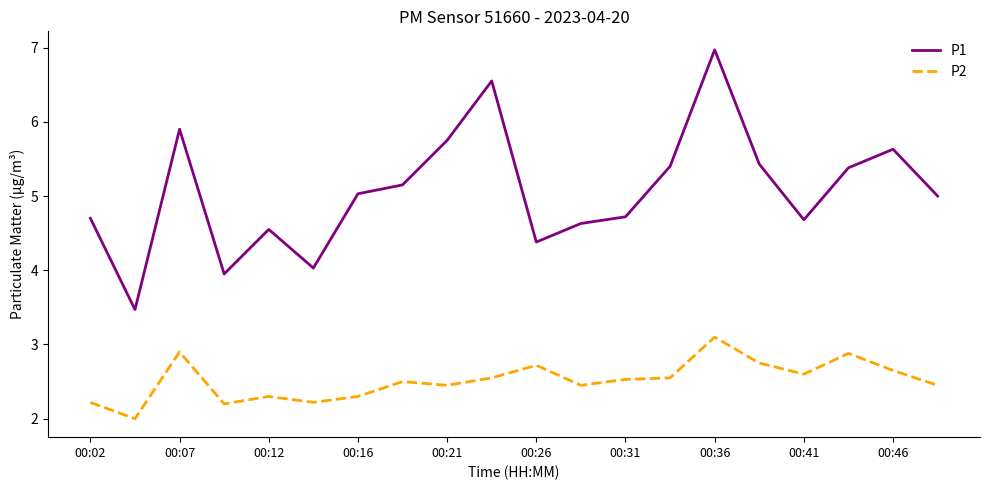

What is the maximum value shown in the chart?

7.0